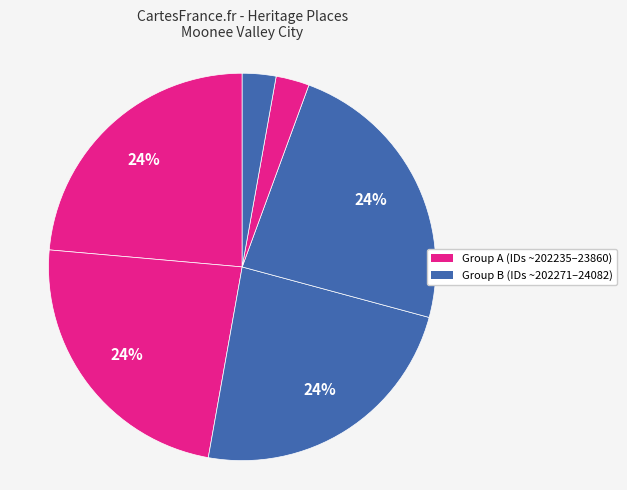

Does any single category account for the majority?

No